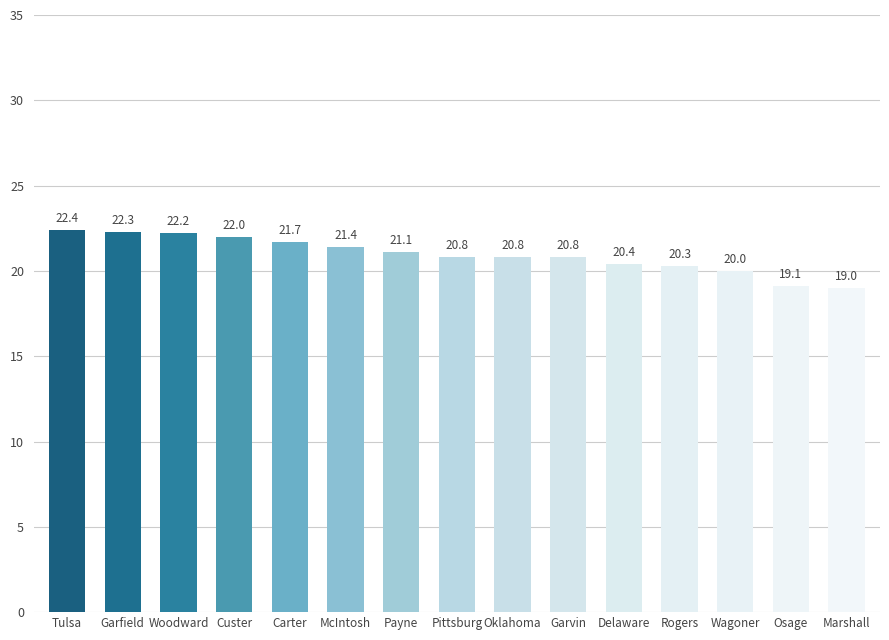

Reading left to right, transcribe all the data shown in this chart.

22.4	22.3	22.2	22.0	21.7	21.4	21.1	20.8	20.8	20.8	20.4	20.3	20.0	19.1	19.0